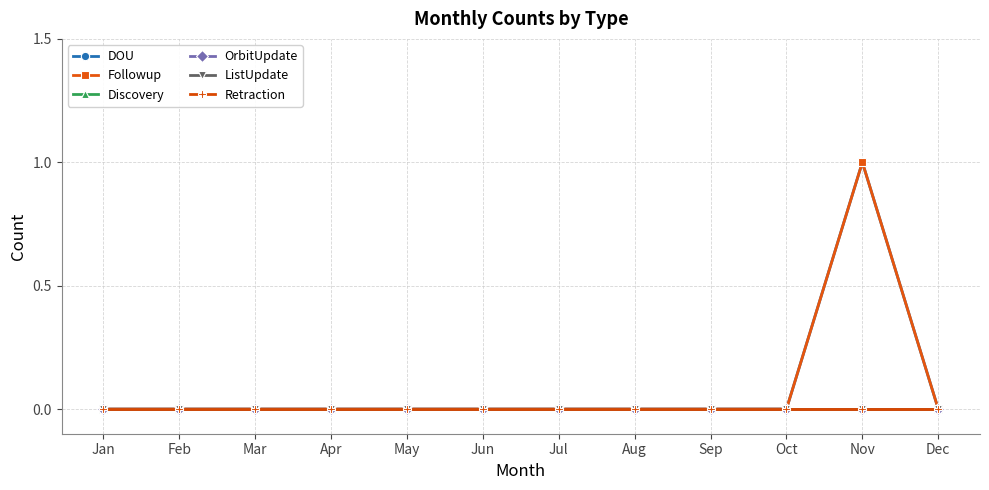

Reading left to right, list all the values displayed in this chart.

DOU: 0	0	0	0	0	0	0	0	0	0	1	0
Followup: 0	0	0	0	0	0	0	0	0	0	1	0
Discovery: 0	0	0	0	0	0	0	0	0	0	0	0
OrbitUpdate: 0	0	0	0	0	0	0	0	0	0	0	0
ListUpdate: 0	0	0	0	0	0	0	0	0	0	0	0
Retraction: 0	0	0	0	0	0	0	0	0	0	0	0